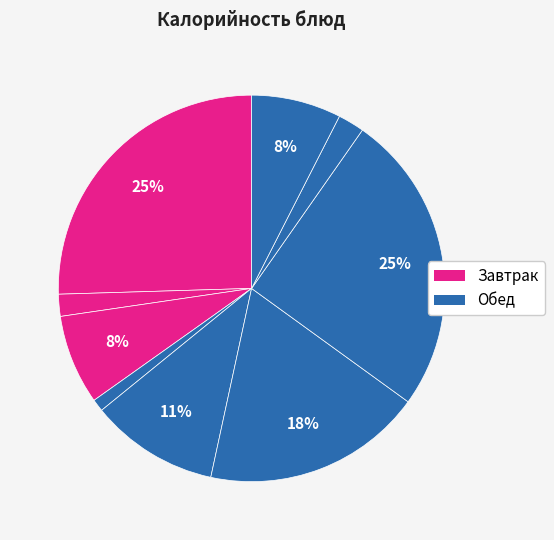

Count the number of slices in the pie.

9